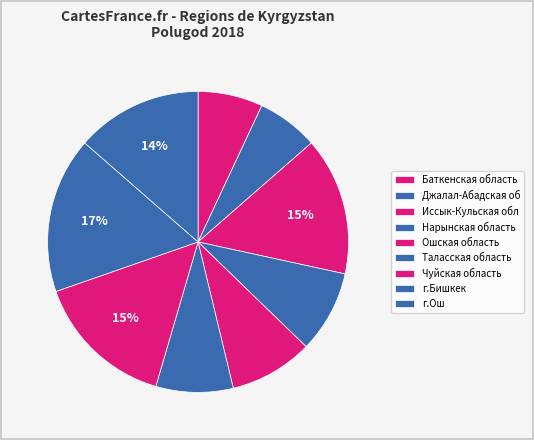

How many slices are in this pie chart?

9